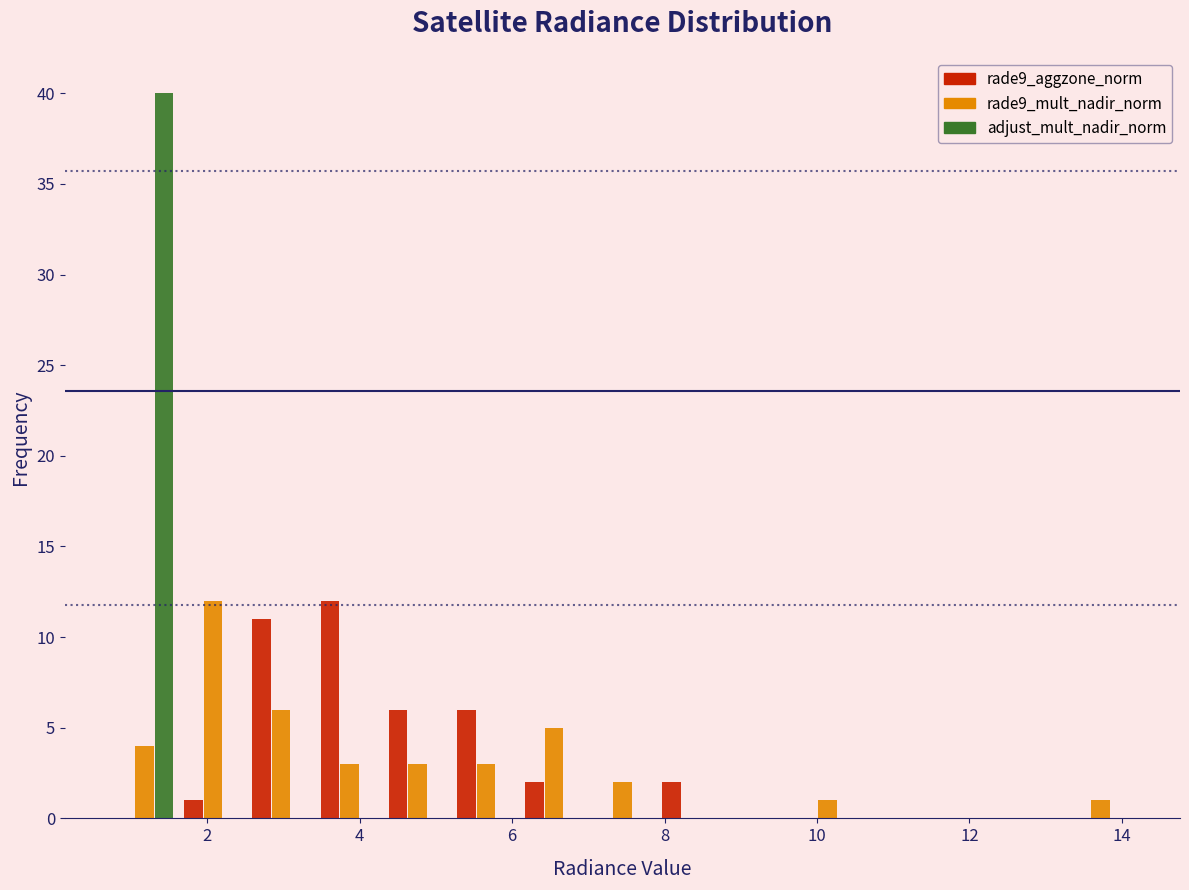

In the rade9_aggzone_norm series, which range on the x-axis has the tallest bar?

3.4 to 4.4